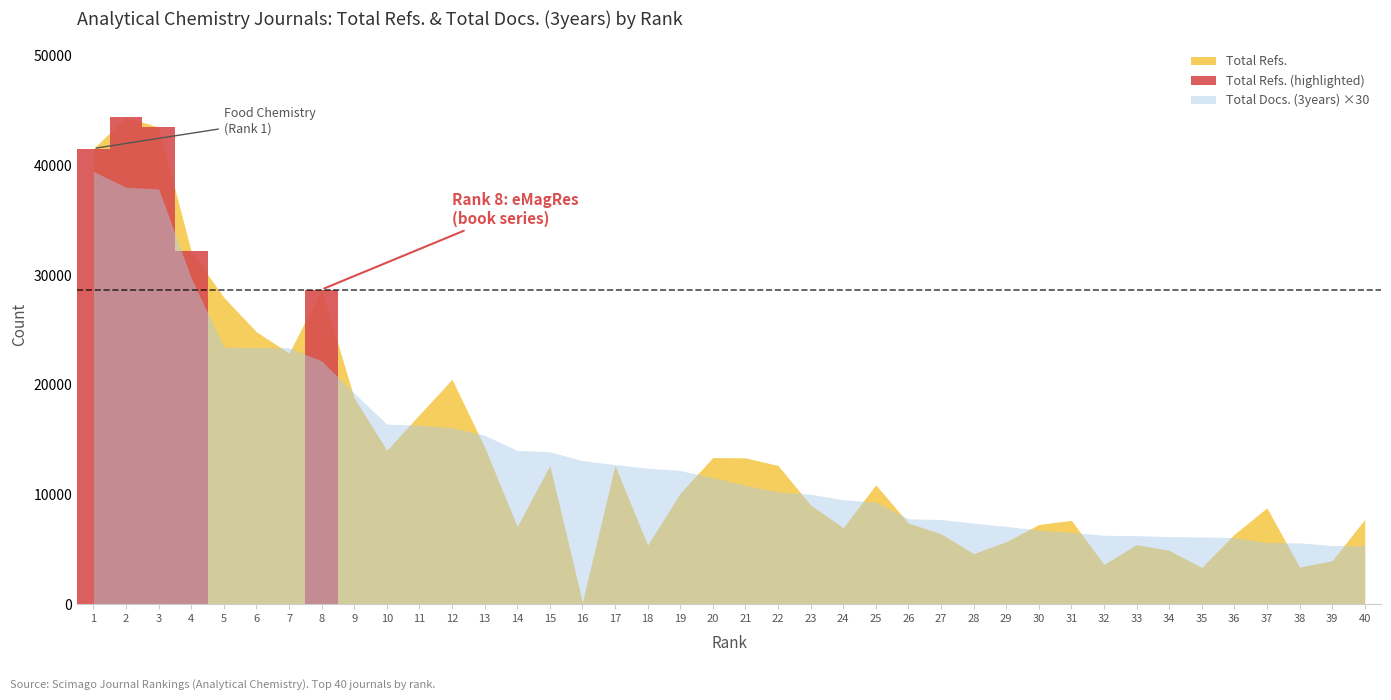

Reading right to left, transcribe all the data shown in this chart.

Total Refs.: 40=7720	39=3955	38=3374	37=8776	36=6366	35=3336	34=4894	33=5419	32=3610	31=7639	30=7253	29=5684	28=4597	27=6411	26=7385	25=10874	24=6962	23=9035	22=12643	21=13333	20=13361	19=10111	18=5377	17=12637	16=167	15=12639	14=7066	13=14314	12=20495	11=17281	10=14026	9=18784	8=28685	7=22888	6=24826	5=27971	4=32163	3=43493	2=44411	1=41544
Total Docs. (3years): 40=177	39=178	38=186	37=187	36=202	35=204	34=205	33=208	32=209	31=218	30=225	29=236	28=246	27=257	26=259	25=310	24=317	23=334	22=341	21=361	20=384	19=406	18=413	17=424	16=436	15=463	14=467	13=513	12=536	11=544	10=547	9=641	8=739	7=779	6=780	5=781	4=991	3=1262	2=1267	1=1315